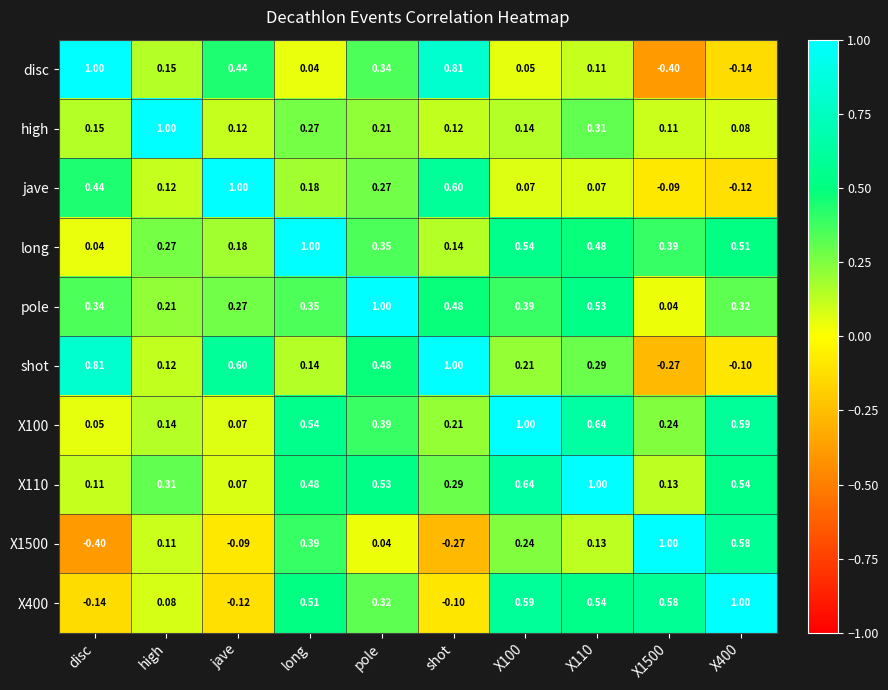

Is the value of X100 at X400 greater than the value of X1500 at shot?

Yes